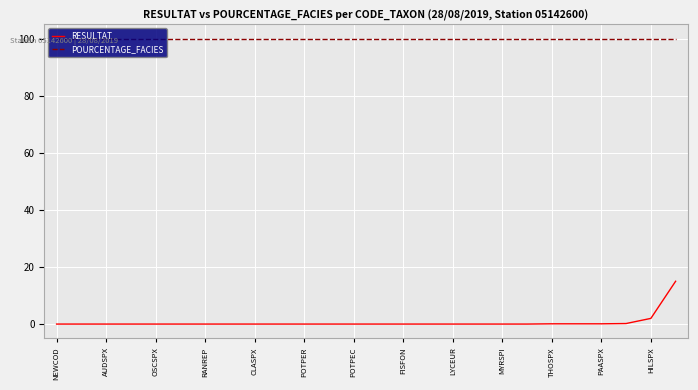

Rank the series by their average value, from highest to lowest.

POURCENTAGE_FACIES, RESULTAT